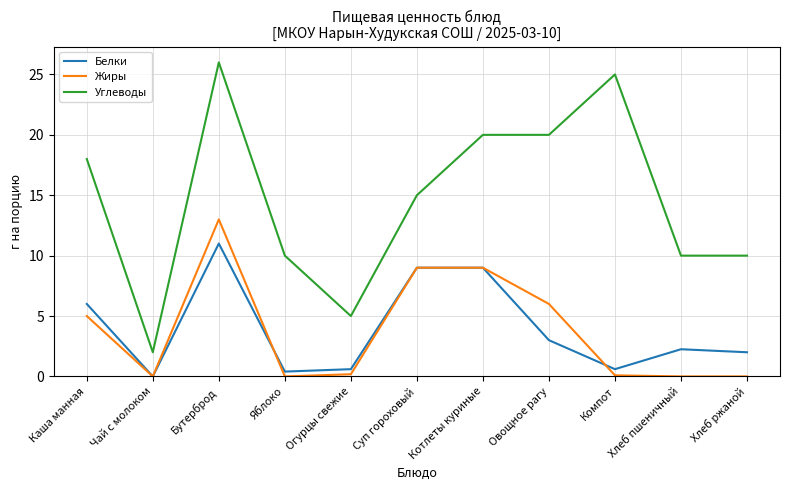

List the series in order of their peak value, lowest first.

Белки, Жиры, Углеводы